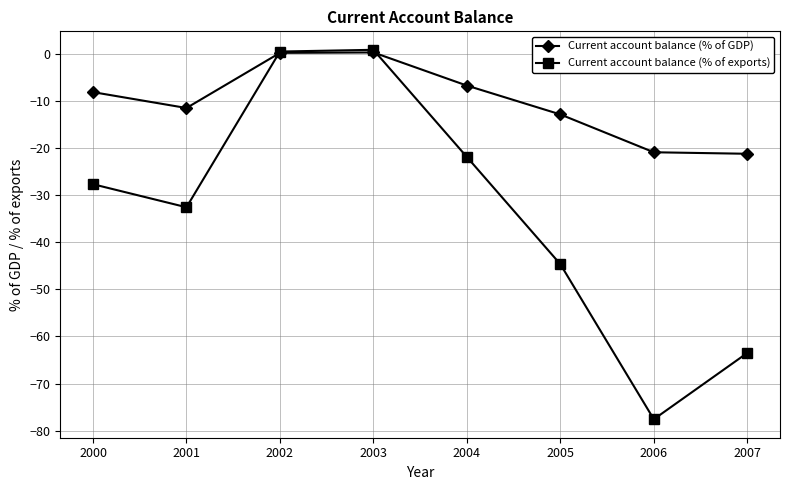

What is the average value of the Current account balance (% of GDP) series?

-10.1